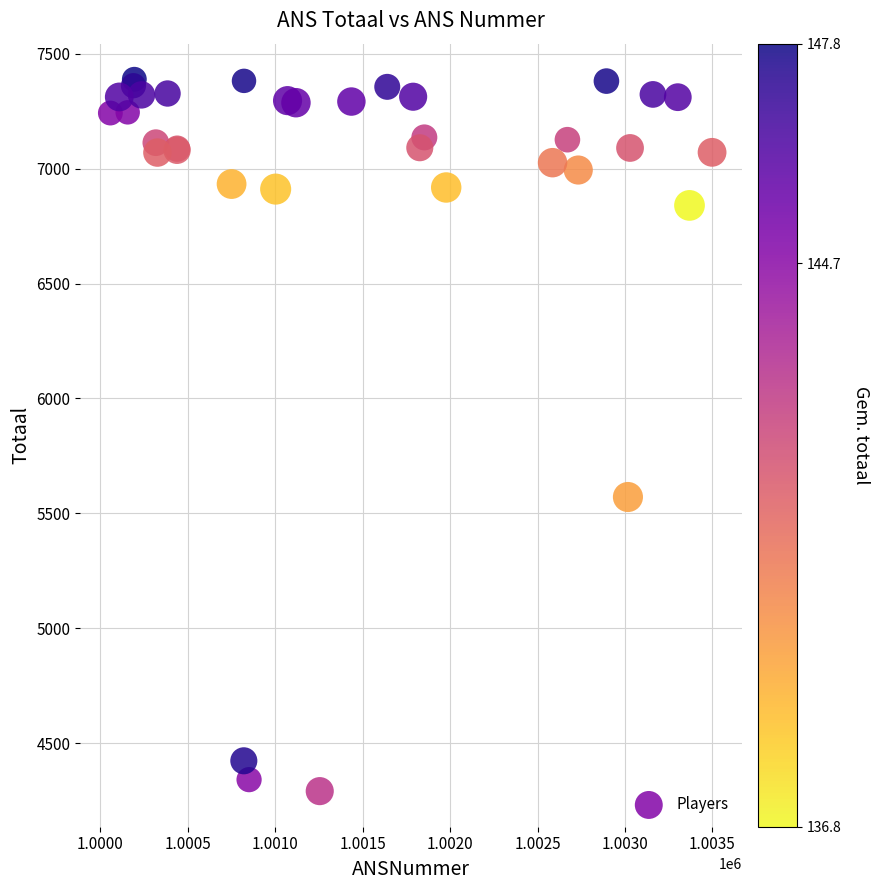

What Y value in the scatter plot is closest to 5840?

5571